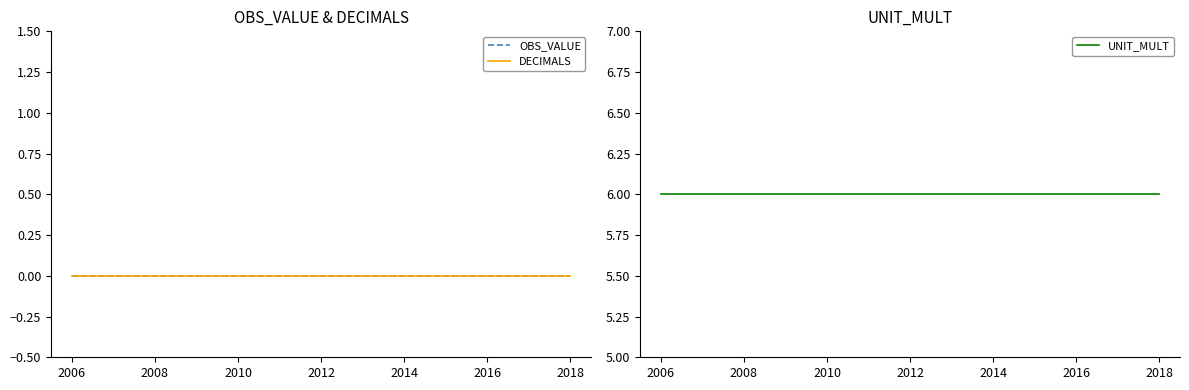

What position from the right is 2008?

11